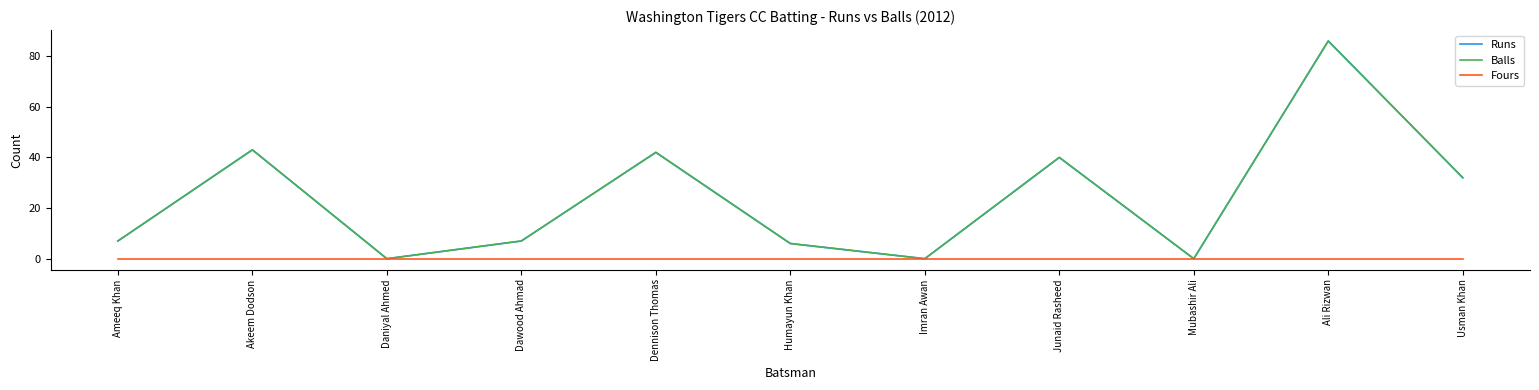

Does the chart display data point markers on the line(s)?

No